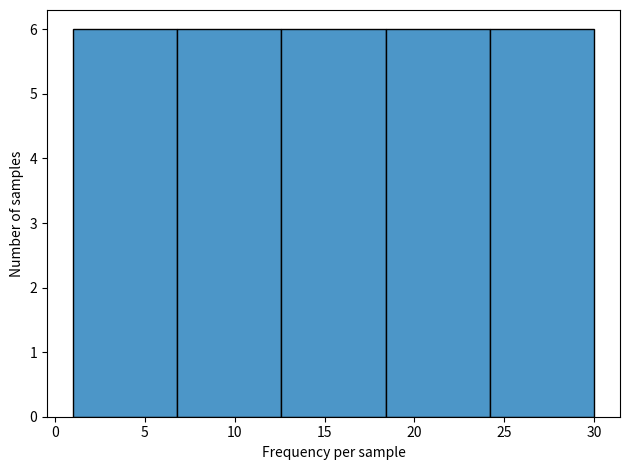

How tall is the bar that spans 6.8 to 12.6 on the x-axis? Neither the bar edges nor the heights are printed on the chart, so give them approximately, as read against the axes.

6